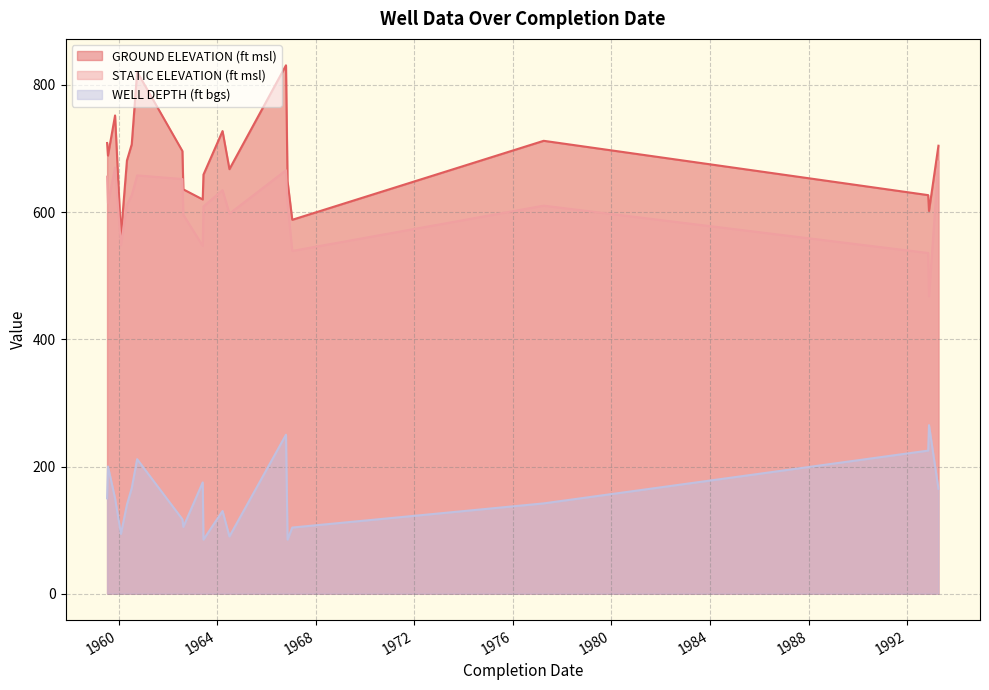

Which series has the widest spread of values?

GROUND ELEVATION (ft msl)